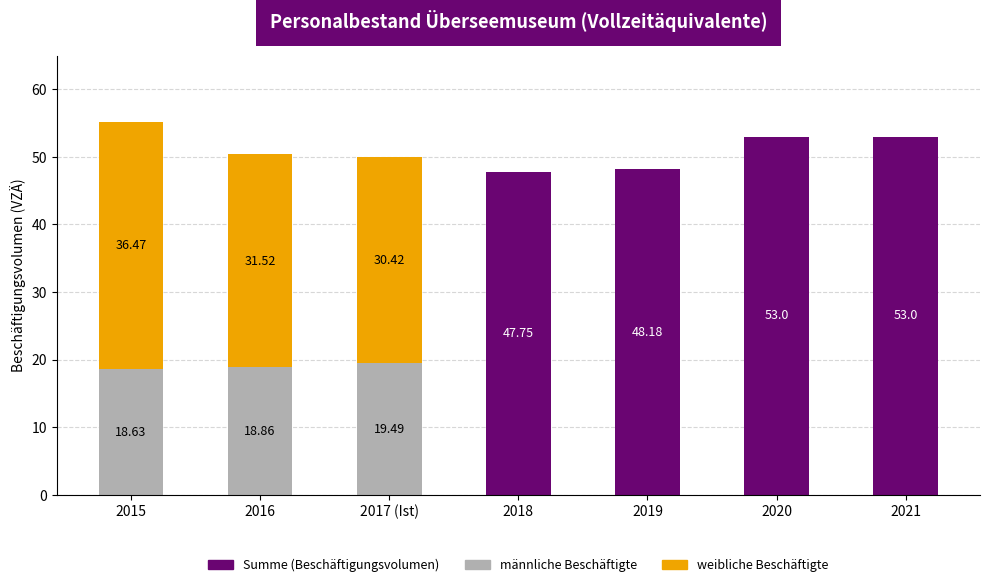

What is the highest value of the maennliche Beschaeftigte series?

19.5